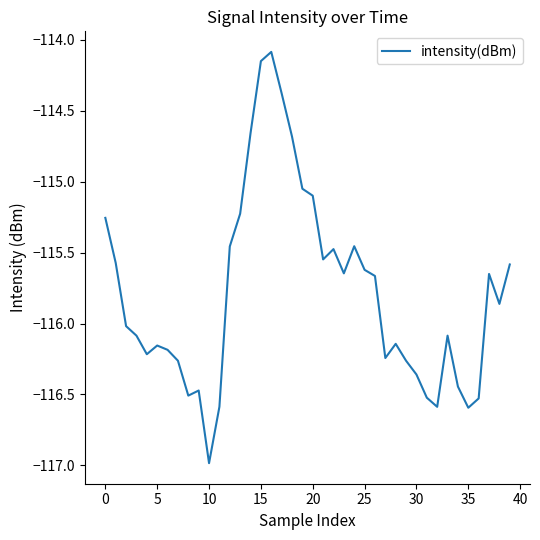

What is the average value?

-115.8